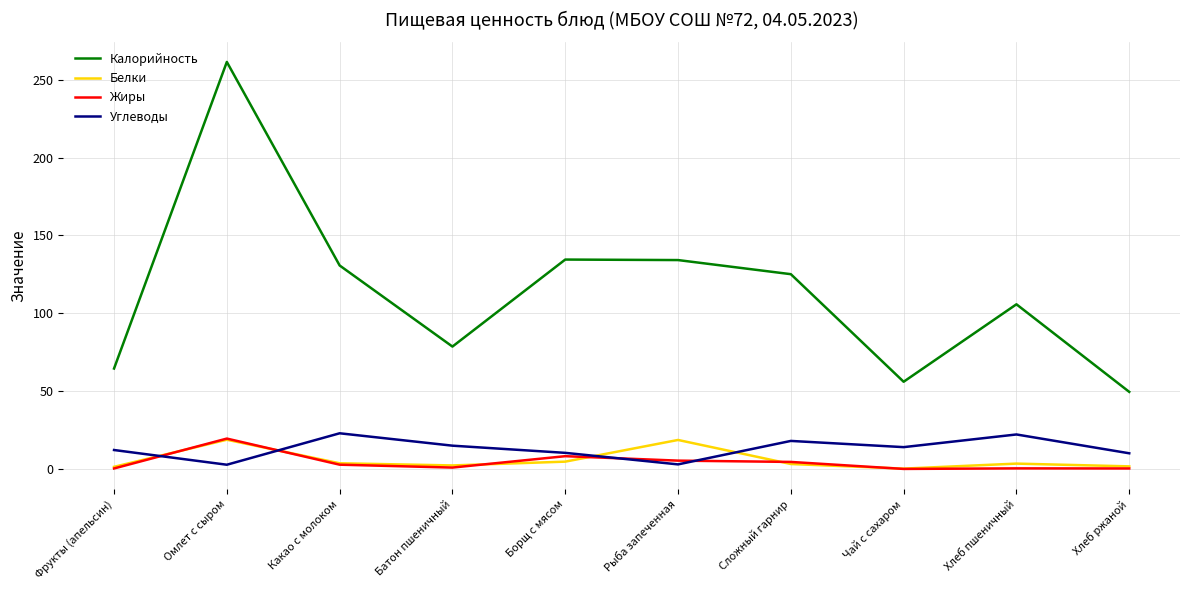

The Белки series shows 3.4 at Хлеб пшеничный. True or false?

True